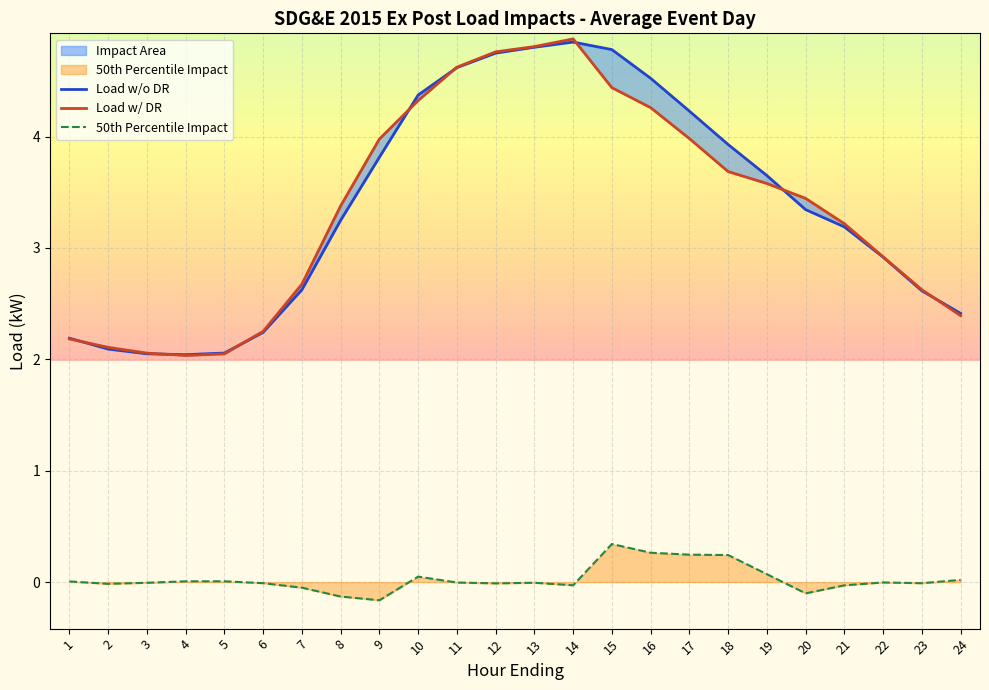

True or false: 50th Percentile Impact has a value of -0.0 at 2.

True